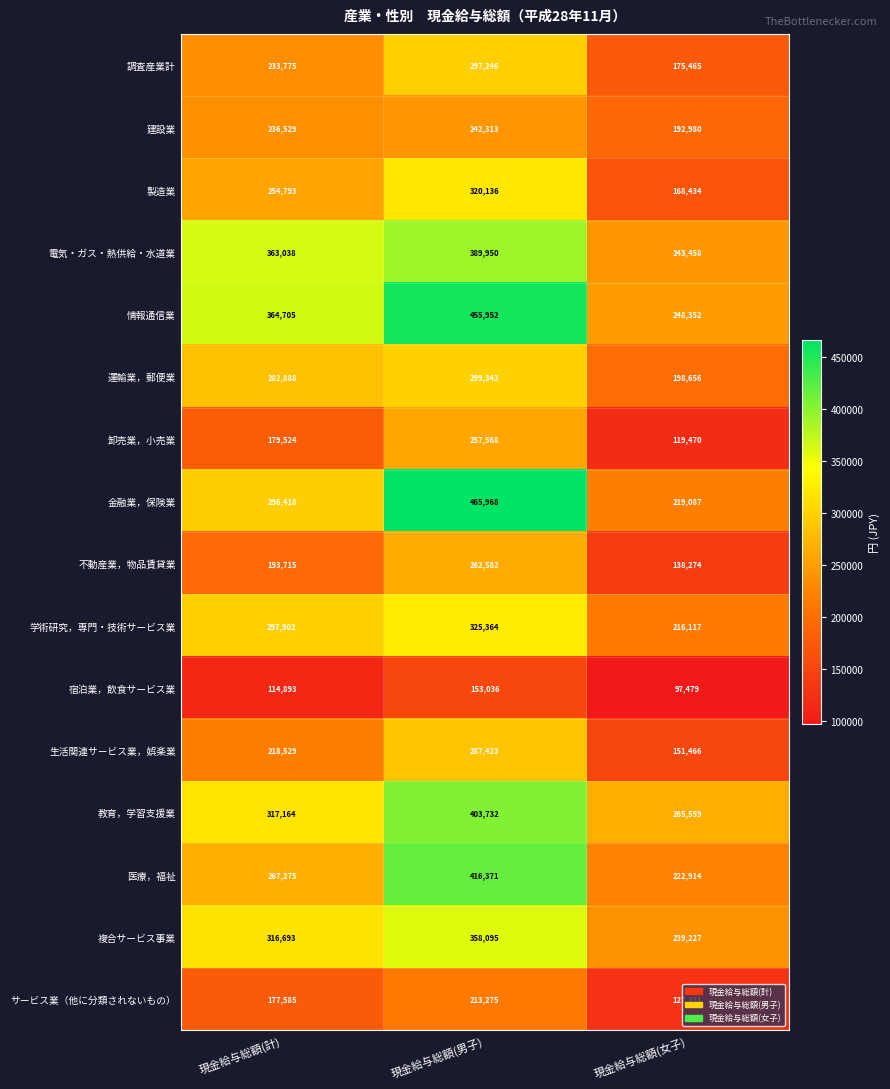

What is the approximate value of 電気・ガス・熱供給・水道業 at 現金給与総額(女子)?

243458